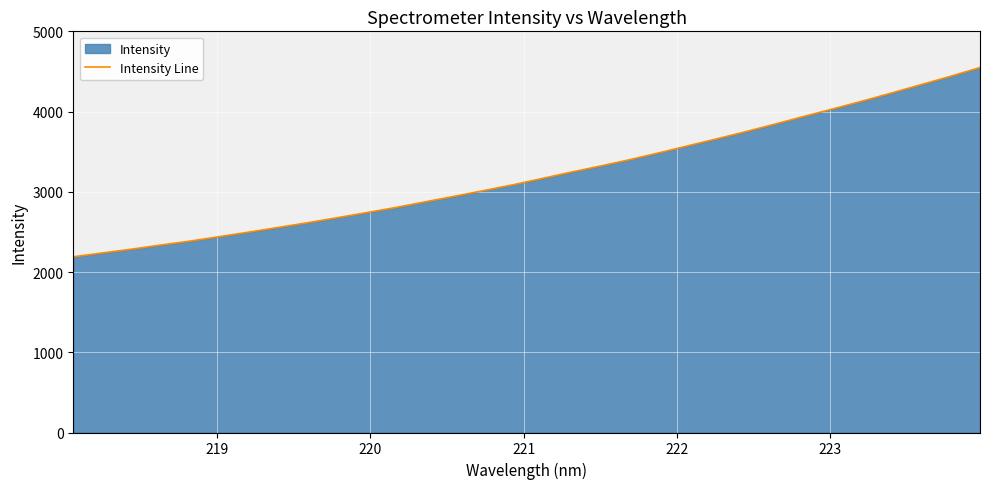

What is the maximum value shown in the chart?

4548.5